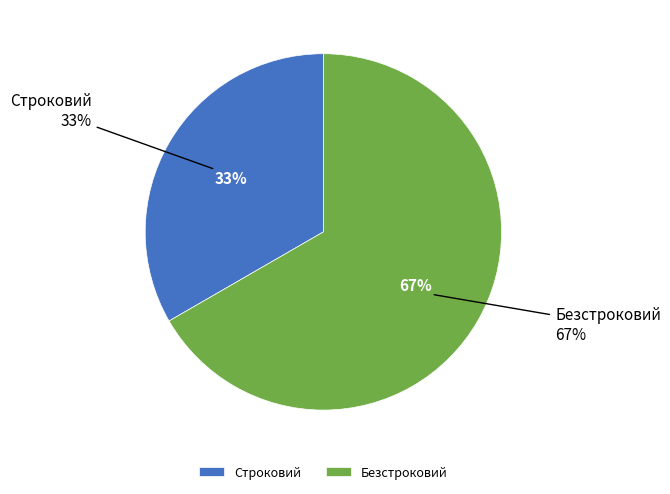

Combined, do Безстроковий and Строковий account for over 50%?

Yes